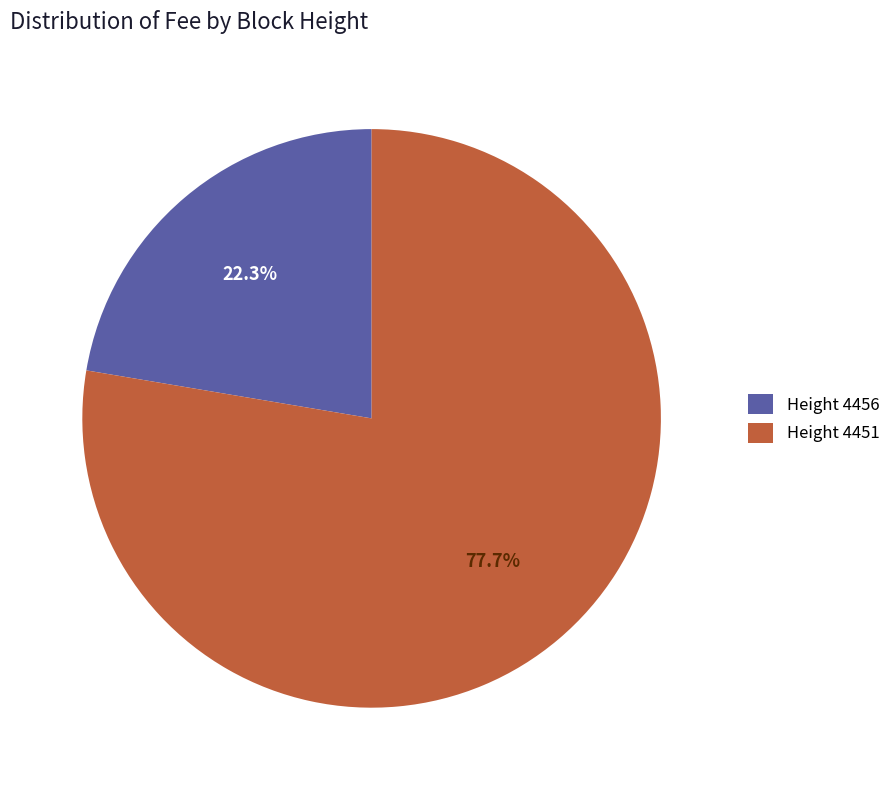

Combined, do Height 4456 and Height 4451 account for over 50%?

Yes